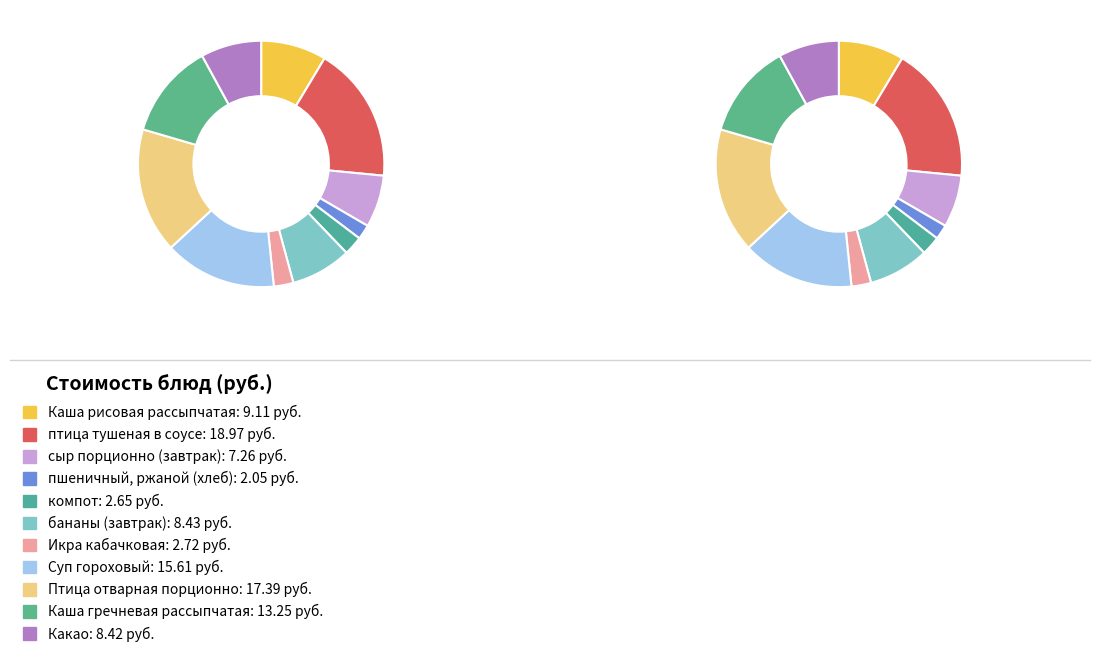

To the nearest percent, what is the combined percentage of Каша рисовая рассыпчатая and Икра кабачковая?

11%